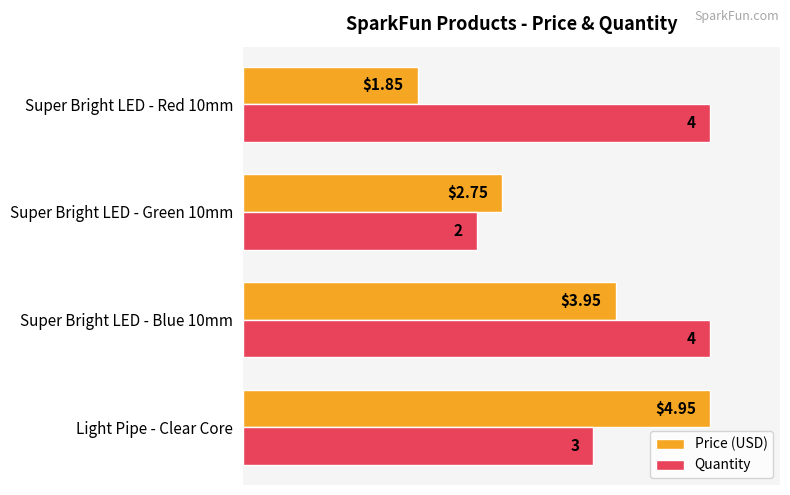

What are all the series names shown in the legend?

Price (USD), Quantity